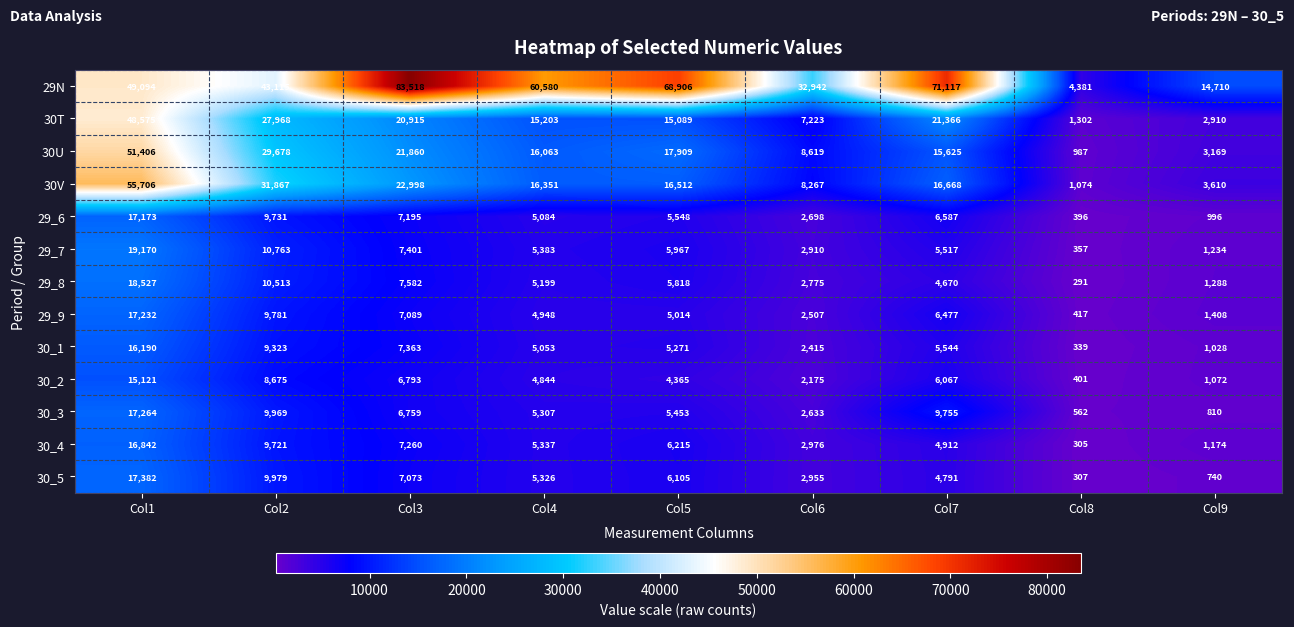

How many series are shown in this chart?

13